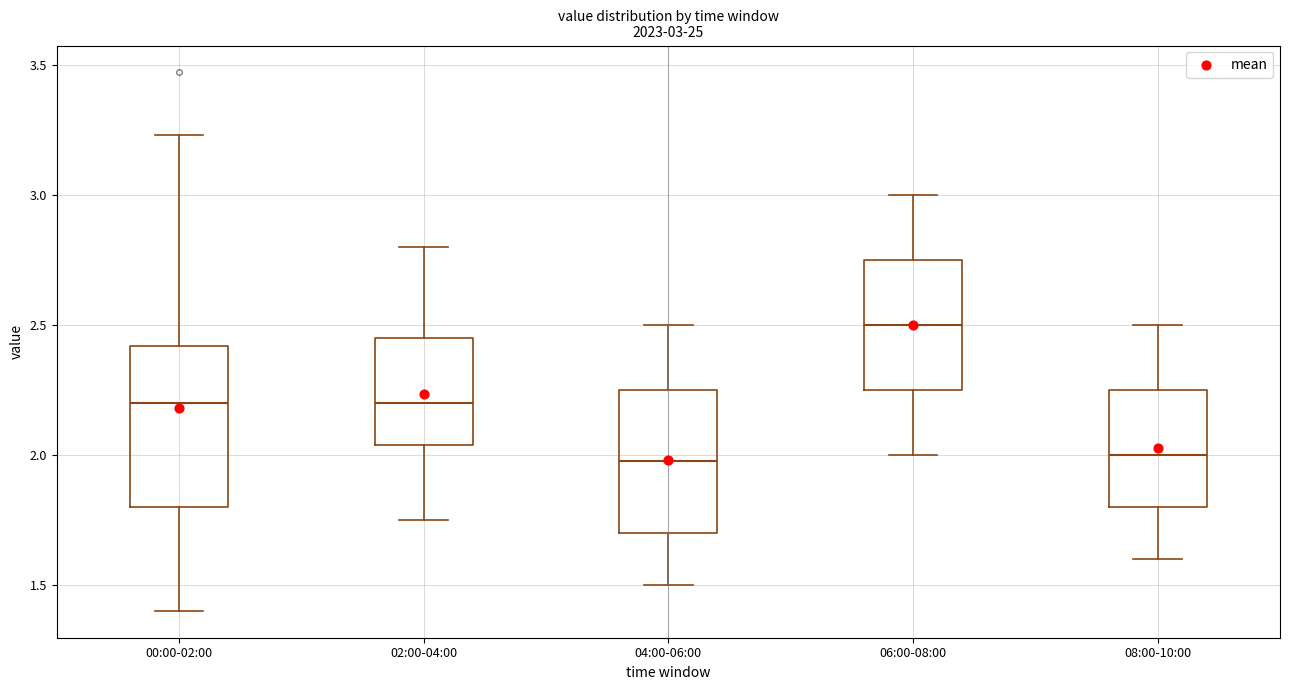

Which box is the tallest, from its lower edge to its upper edge?

00:00-02:00